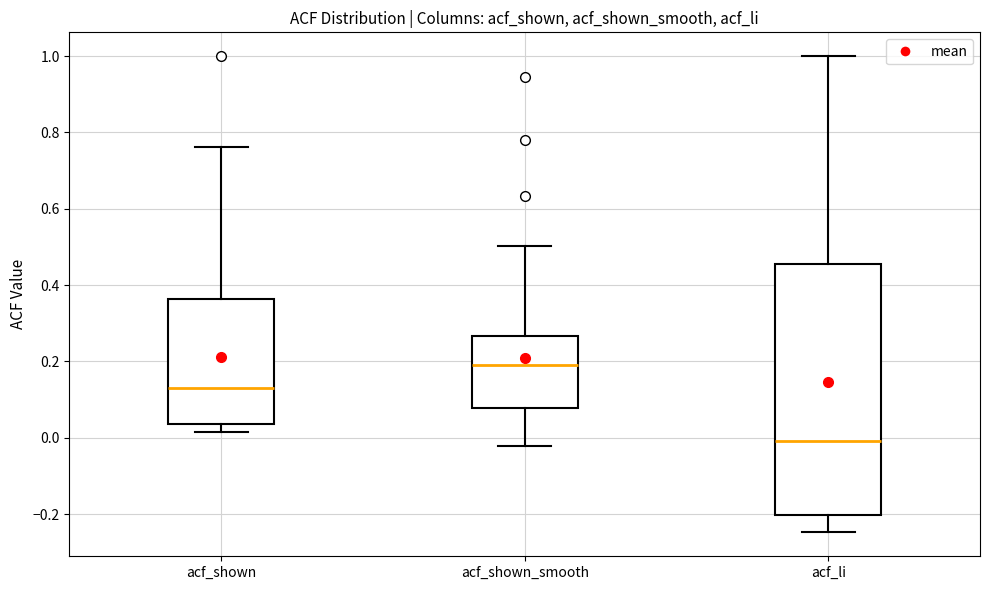

Which box is the tallest, from its lower edge to its upper edge?

acf_li